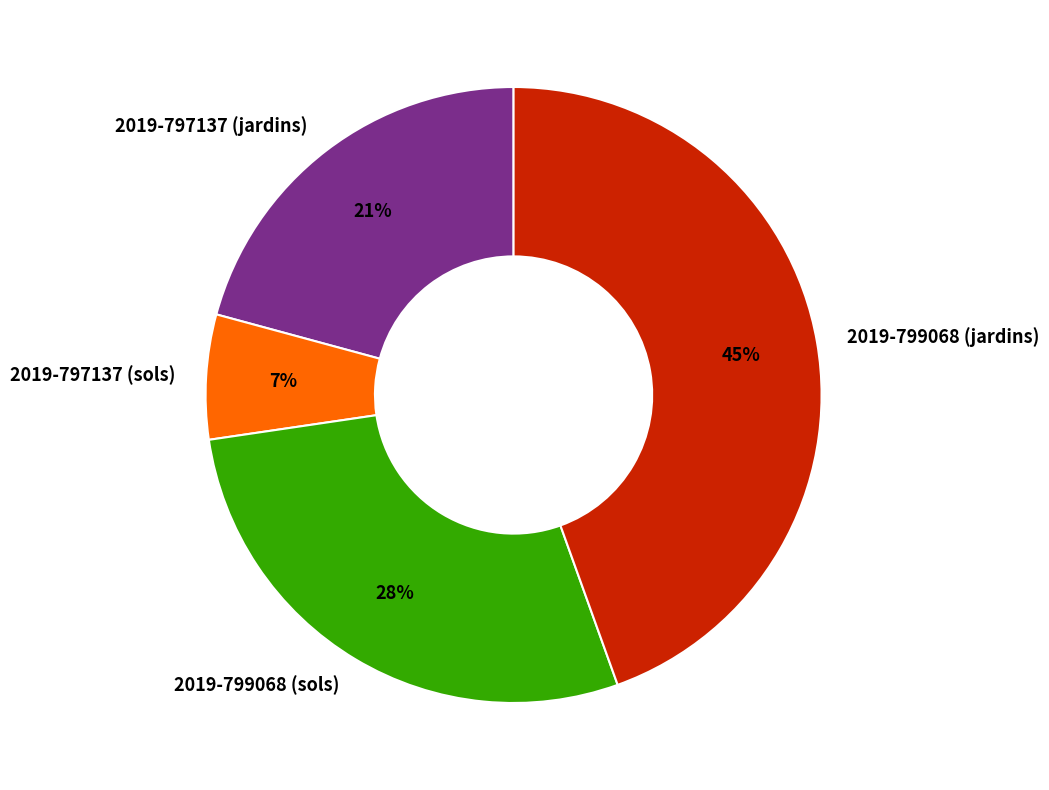

Is there a majority slice in this chart?

No